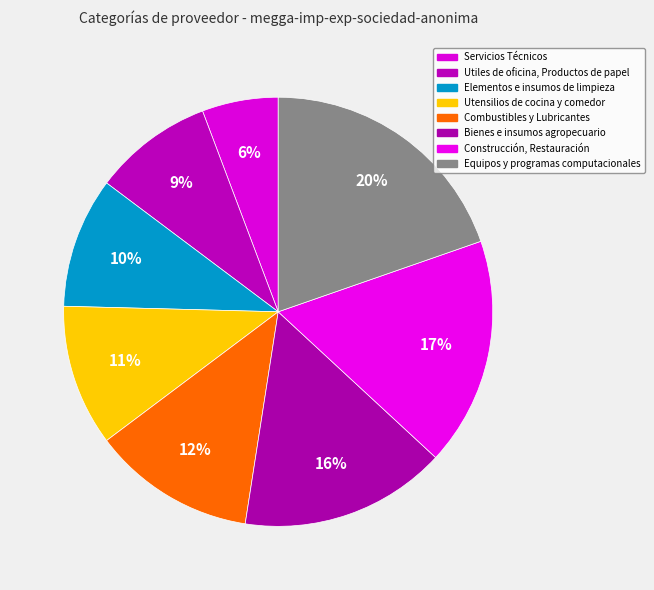

How many segments does this pie chart have?

8